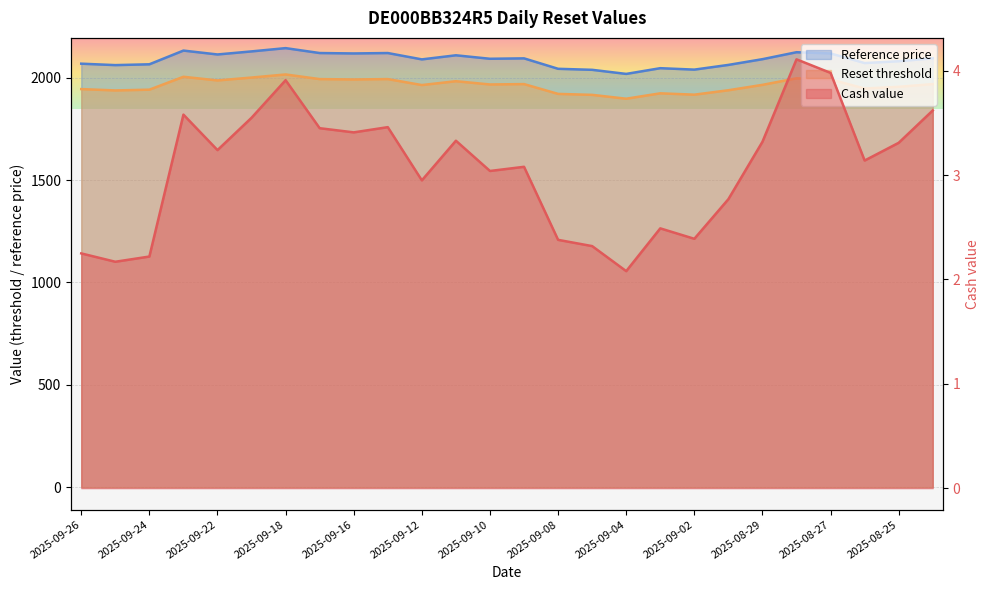

At which category is the sum across all series the highest?

2025-09-18